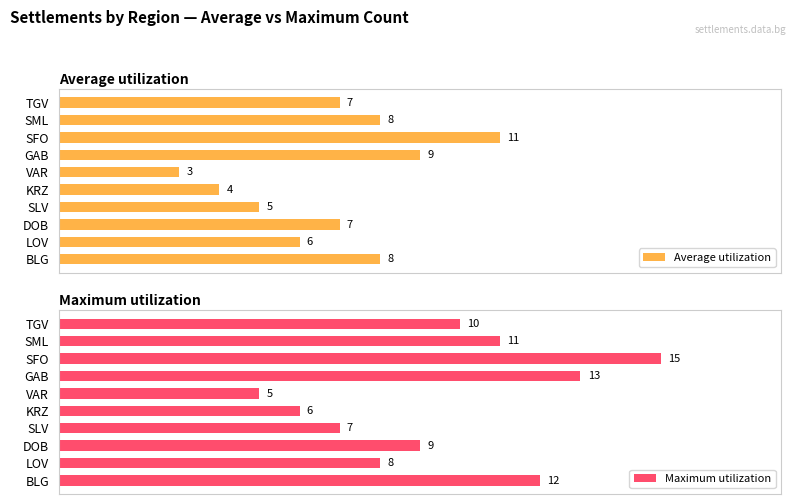

Which category has the highest value in the Average utilization series?

SFO